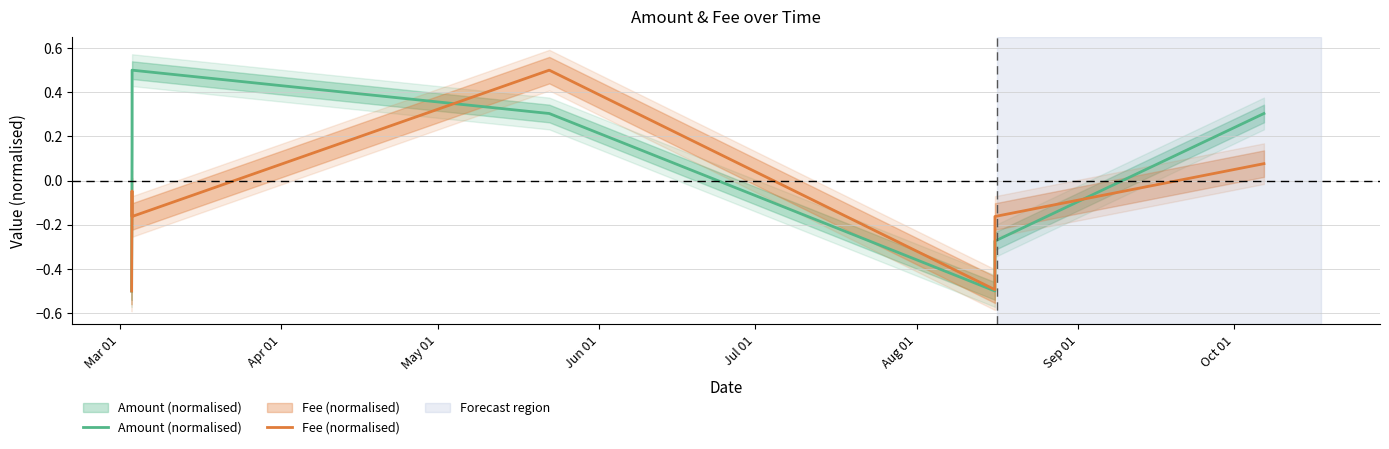

Does the chart display data point markers on the line(s)?

No